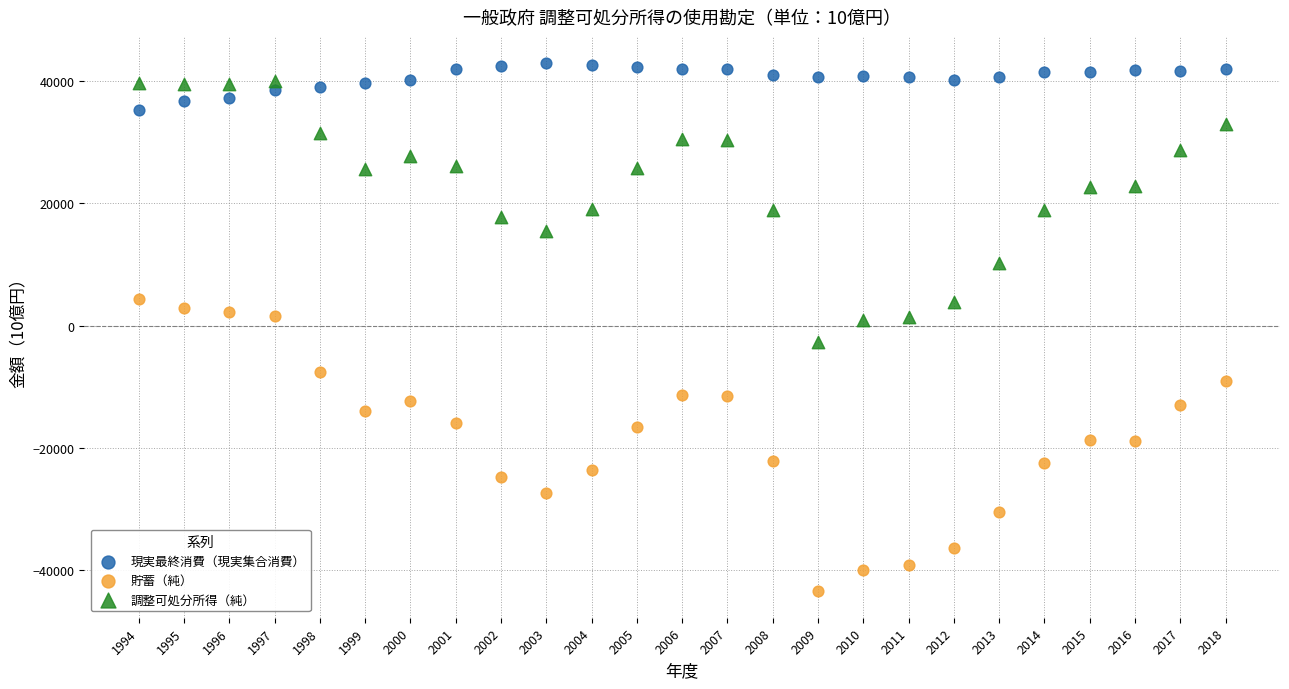

Across all data points, what is the range of Y values (max minus min)?

86323.5